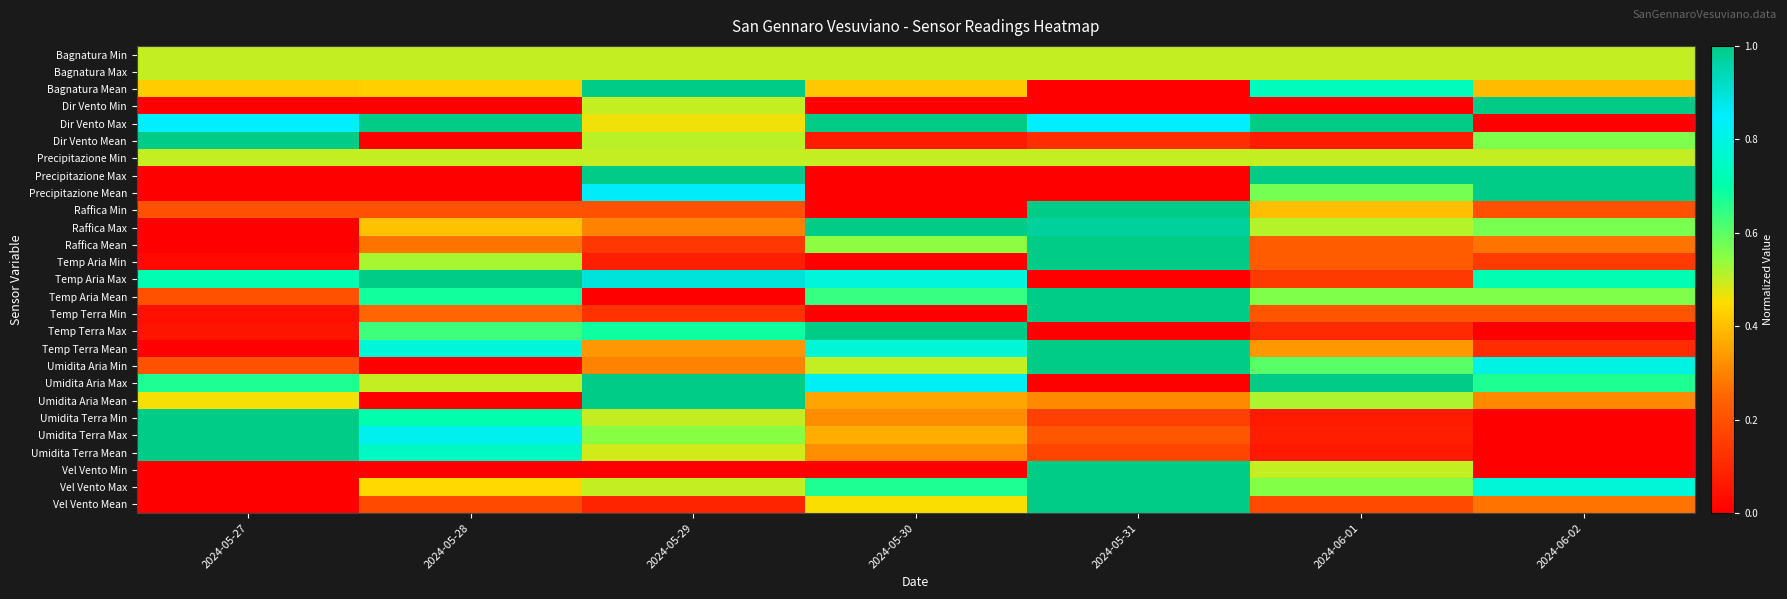

At which category does the chart reach its minimum across all series?

2024-05-31